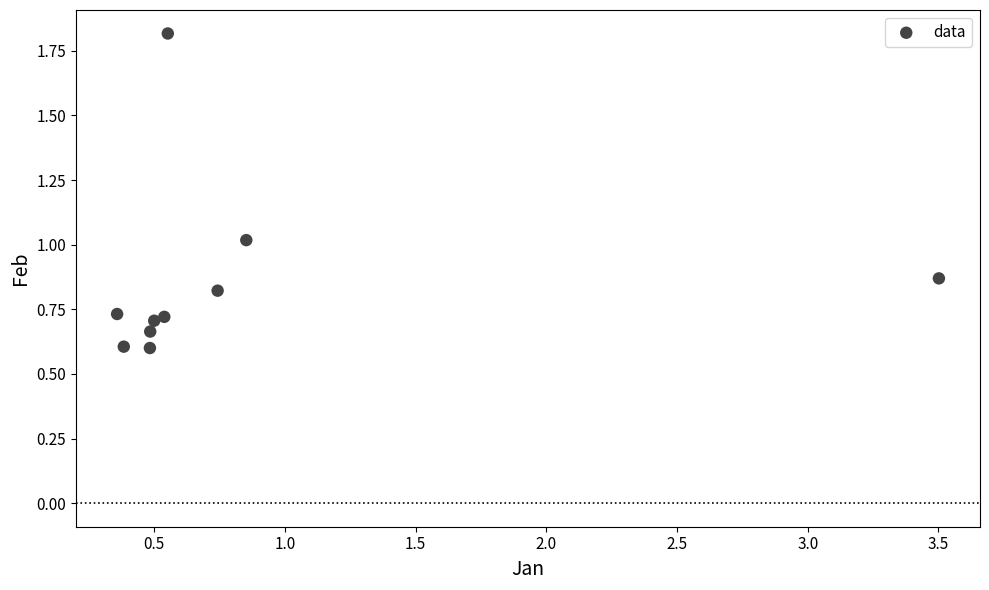

What is the range of X values (max minus min)?

3.1